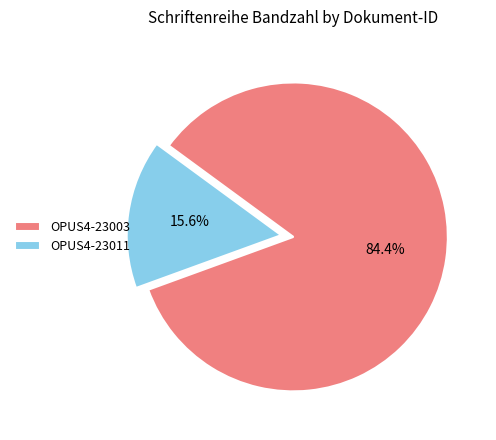

Combined, what portion of the pie is OPUS4-23003 and OPUS4-23011?

100.0%